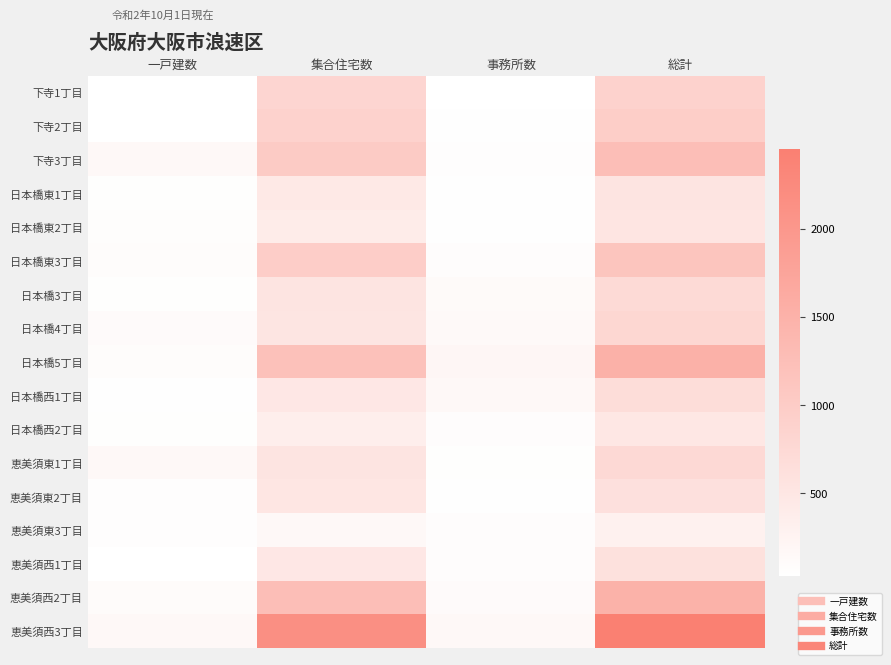

At which category is the sum across all series the highest?

総計